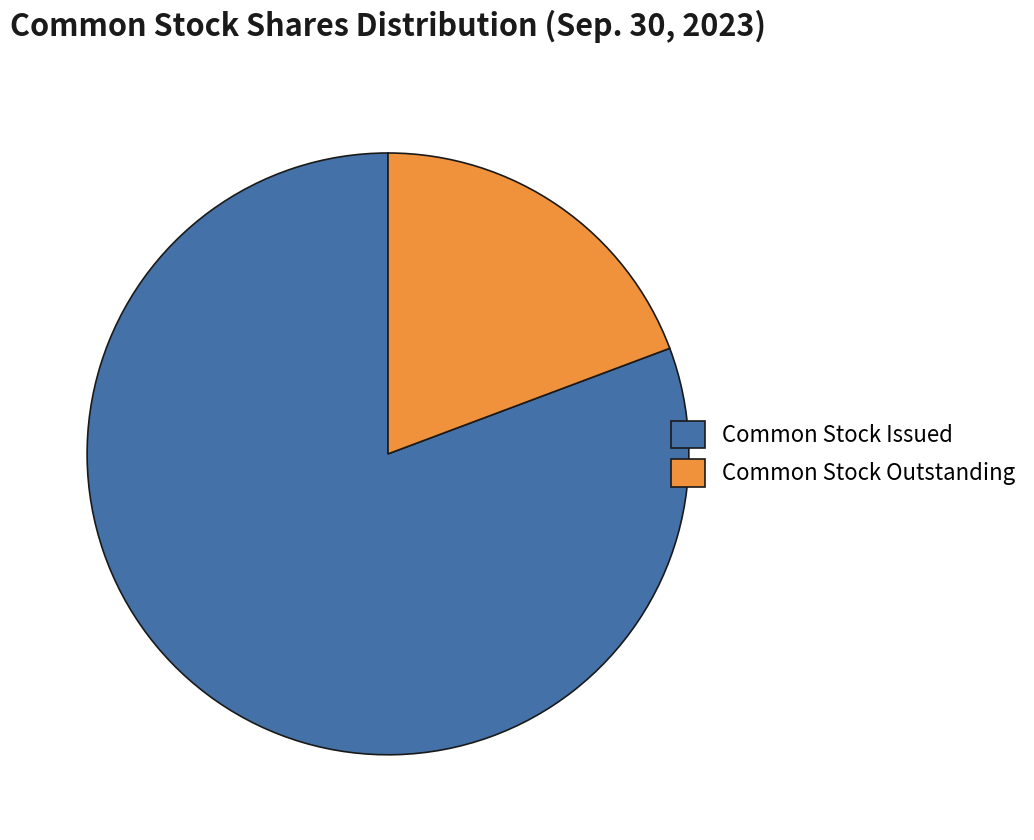

Rank the categories by value from lowest to highest.

Common Stock Outstanding, Common Stock Issued